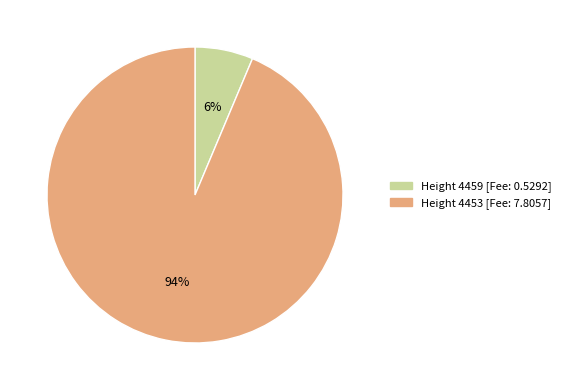

To the nearest percent, what is the average slice percentage?

50%